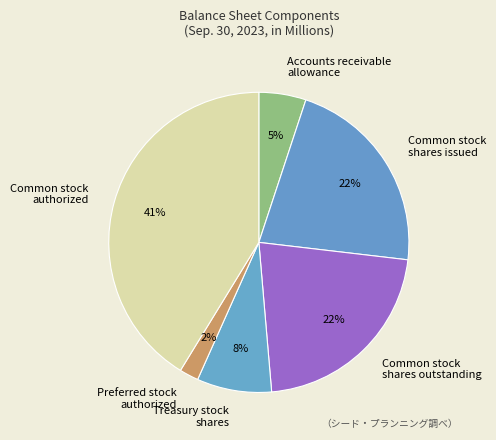

Count the number of slices in the pie.

6